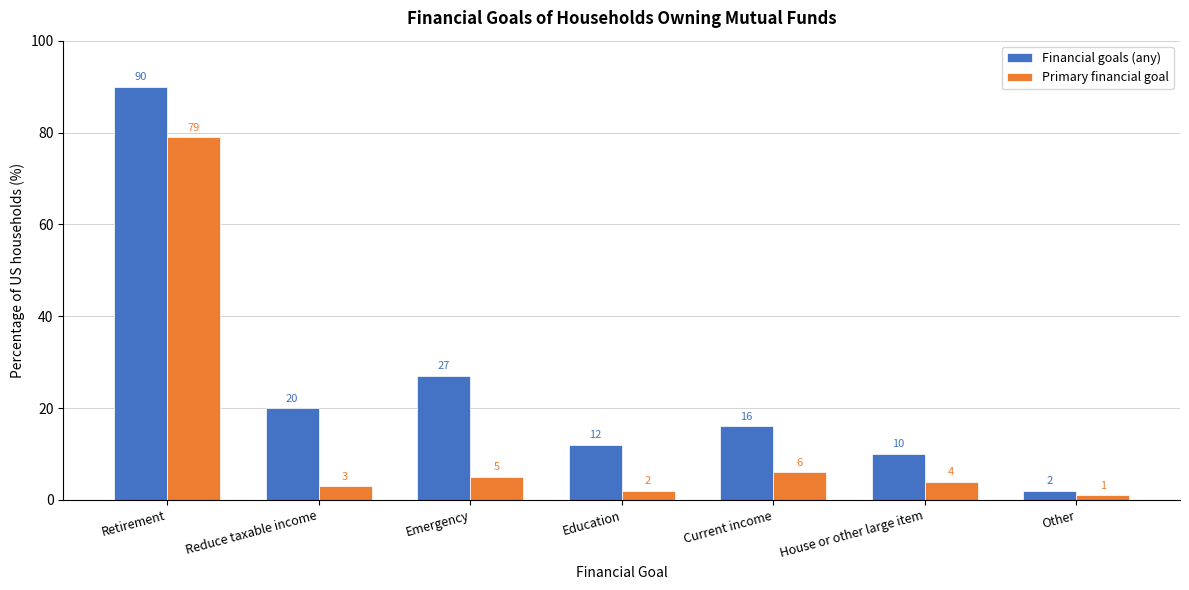

Reading left to right, what are all the values shown in this chart?

Financial goals (any): Retirement=90	Reduce taxable income=20	Emergency=27	Education=12	Current income=16	House or other large item=10	Other=2
Primary financial goal: Retirement=79	Reduce taxable income=3	Emergency=5	Education=2	Current income=6	House or other large item=4	Other=1